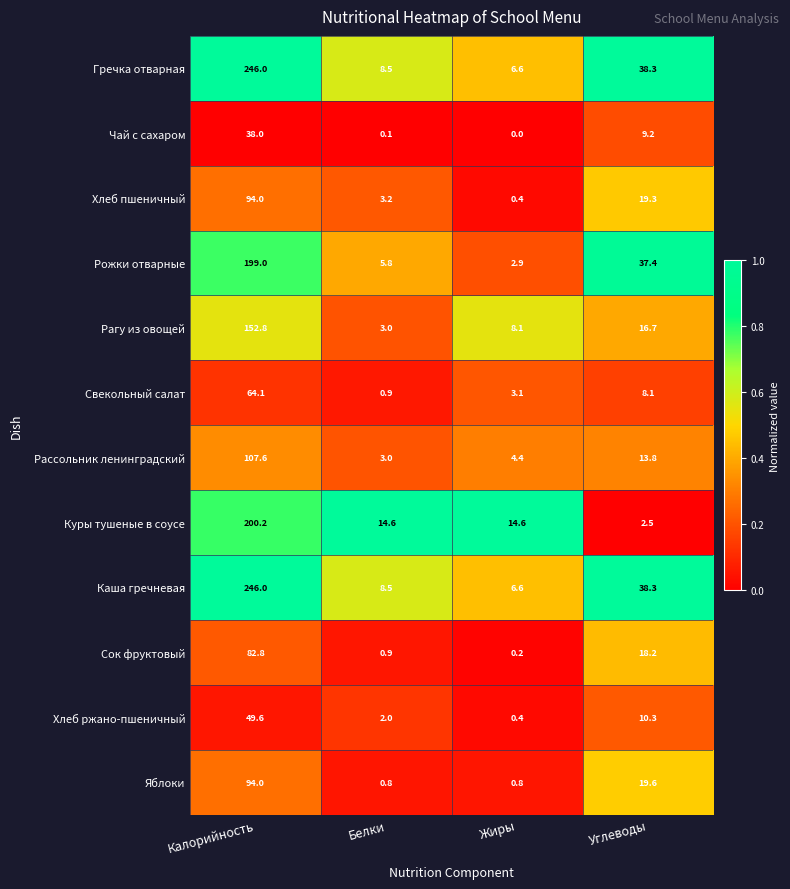

True or false: Куры тушеные в соусе has a value of 2.5 at Углеводы.

True